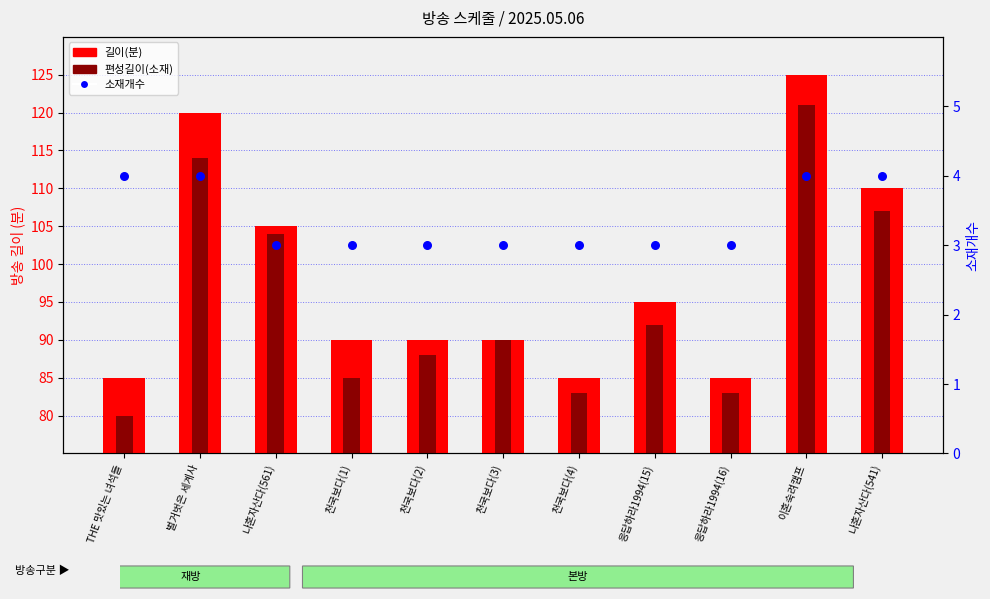

Which series contains the lowest Y value?

소재개수